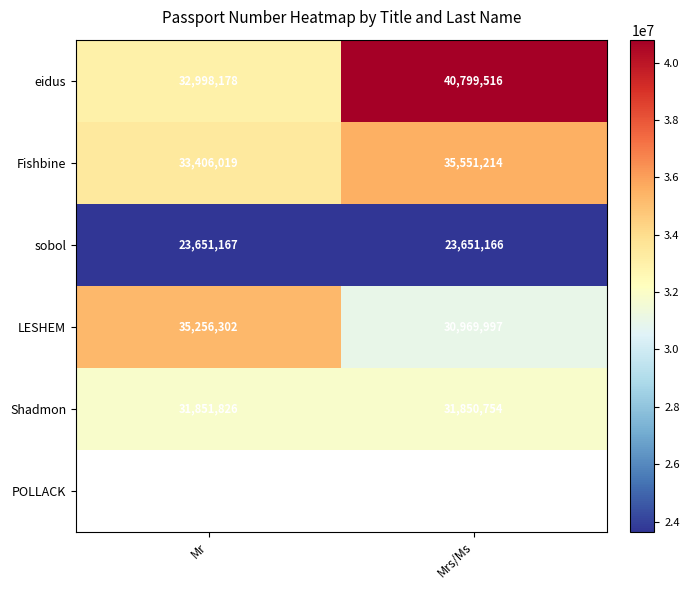

The value of LESHEM at Mrs/Ms is 20828717. True or false?

False